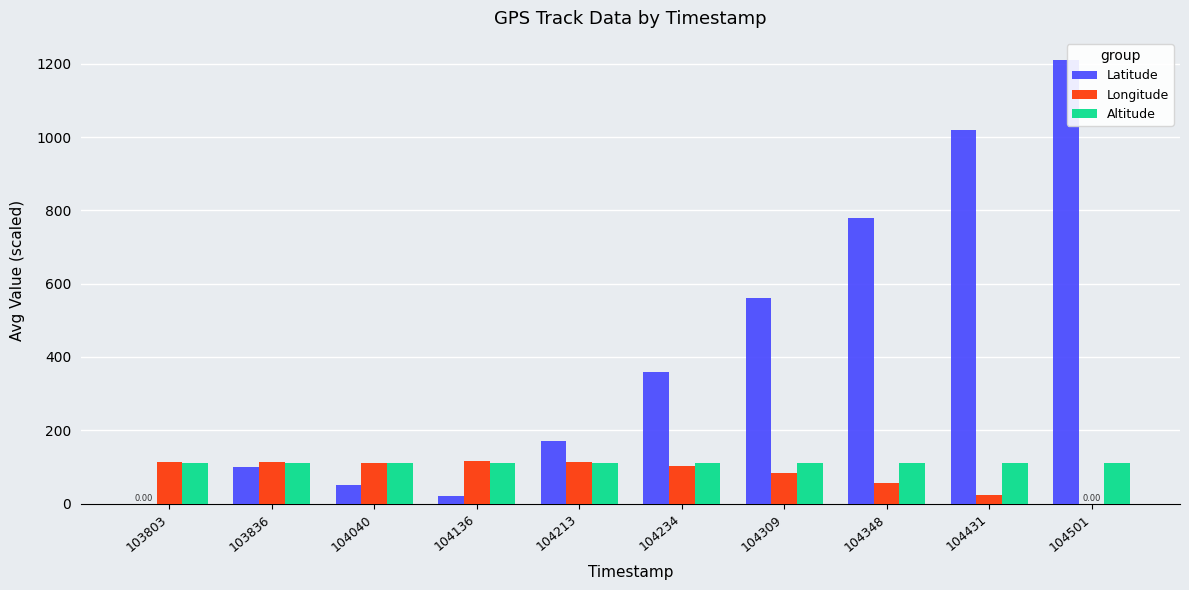

Are the bars grouped side by side (vs. stacked)?

Yes